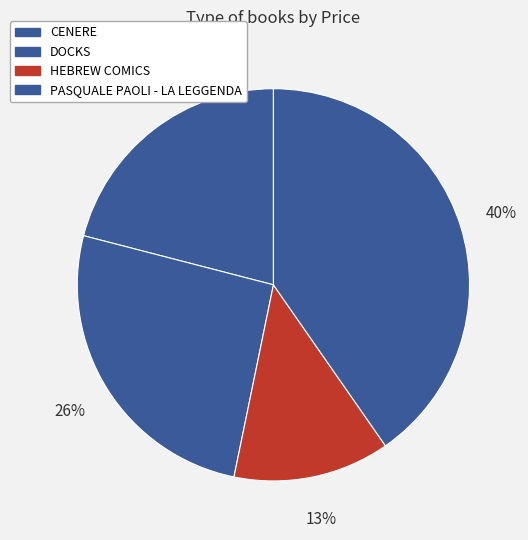

How many slices are in this pie chart?

4